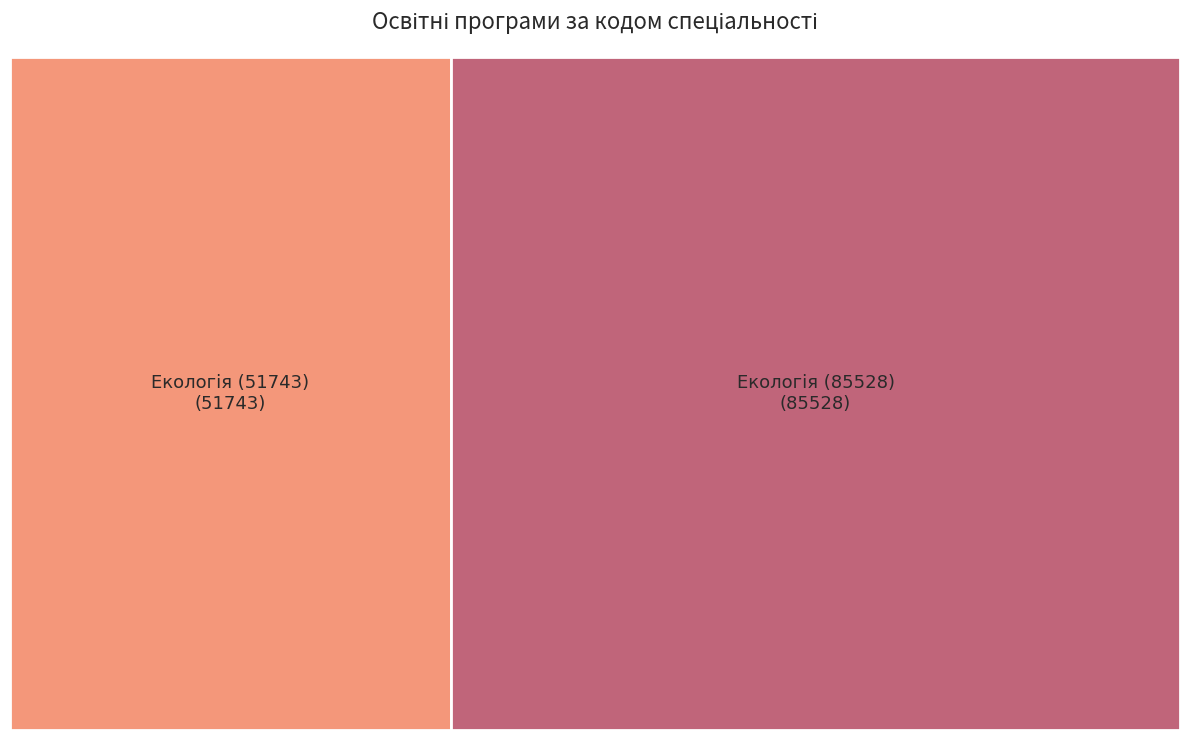

What is the change in value from 101 to E2?

+33785